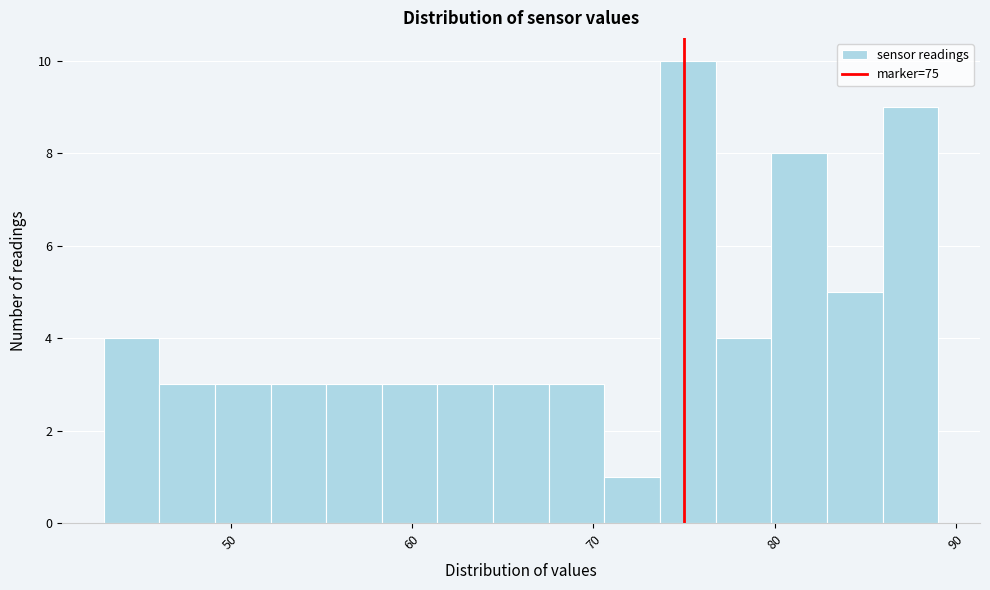

Around what value on the x-axis is the tallest bar? Give the approximate position of its centre, as read against the axis.

75